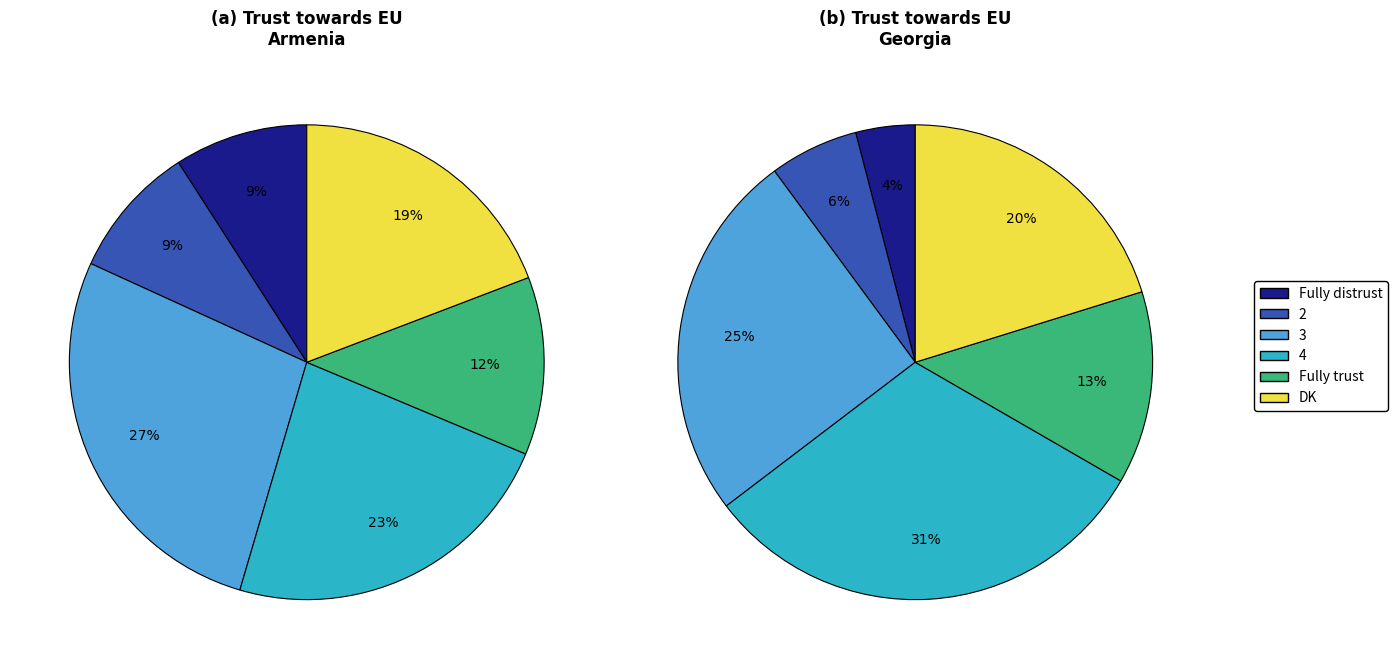

Is it true that Fully trust is 23% of the pie?

False